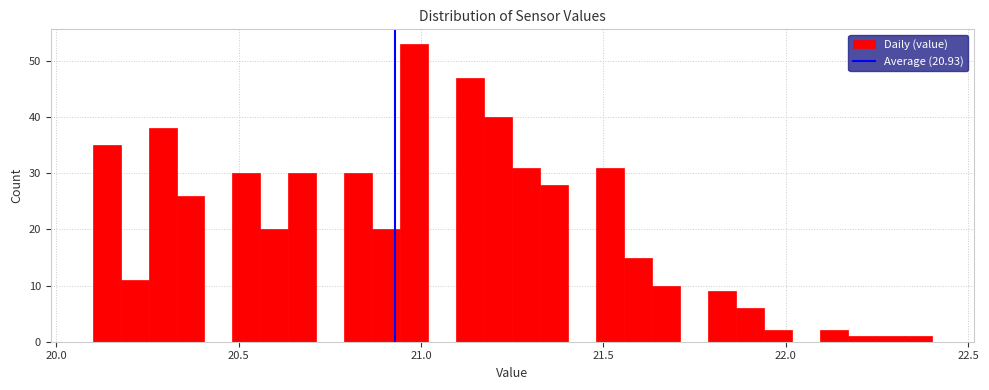

Read against the x-axis, roughly where is the centre of the tallest bar?

21.00